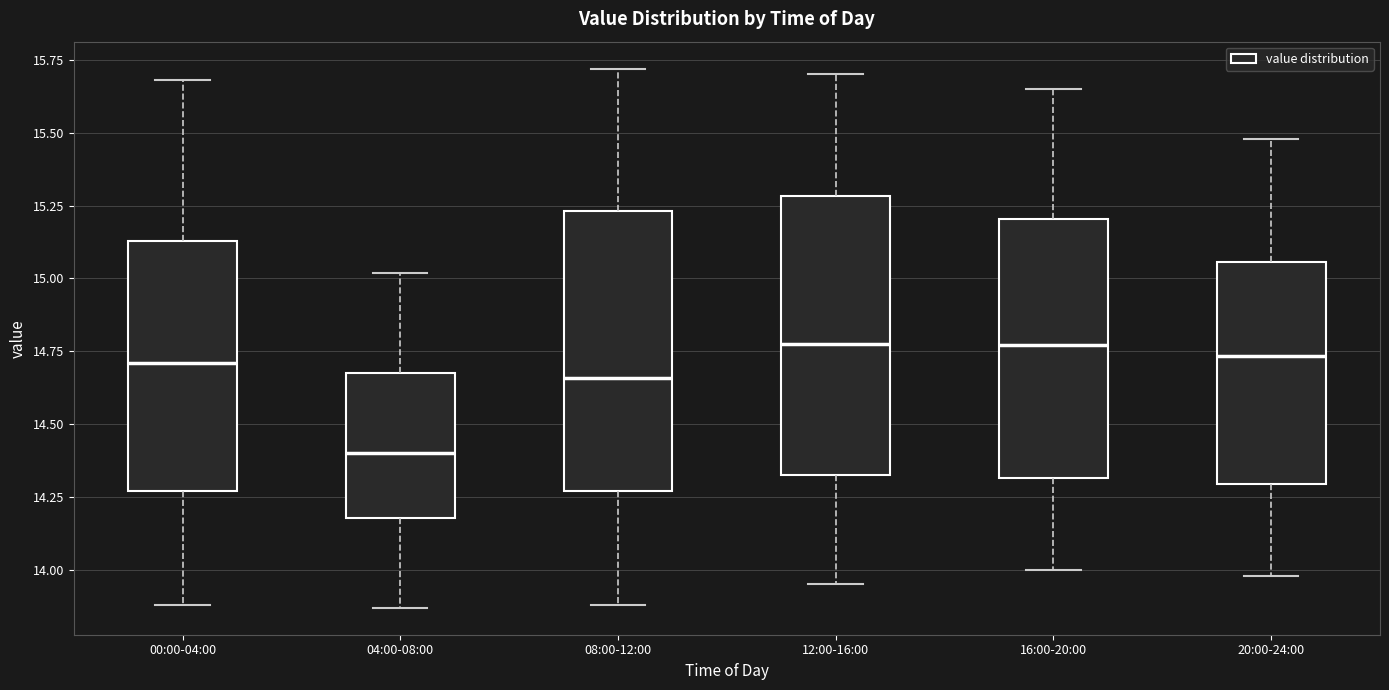

Where does the upper whisker of the box for 12:00-16:00 end on the y-axis? The values are not printed on the chart, so give them approximately, as read against the axis.

15.70